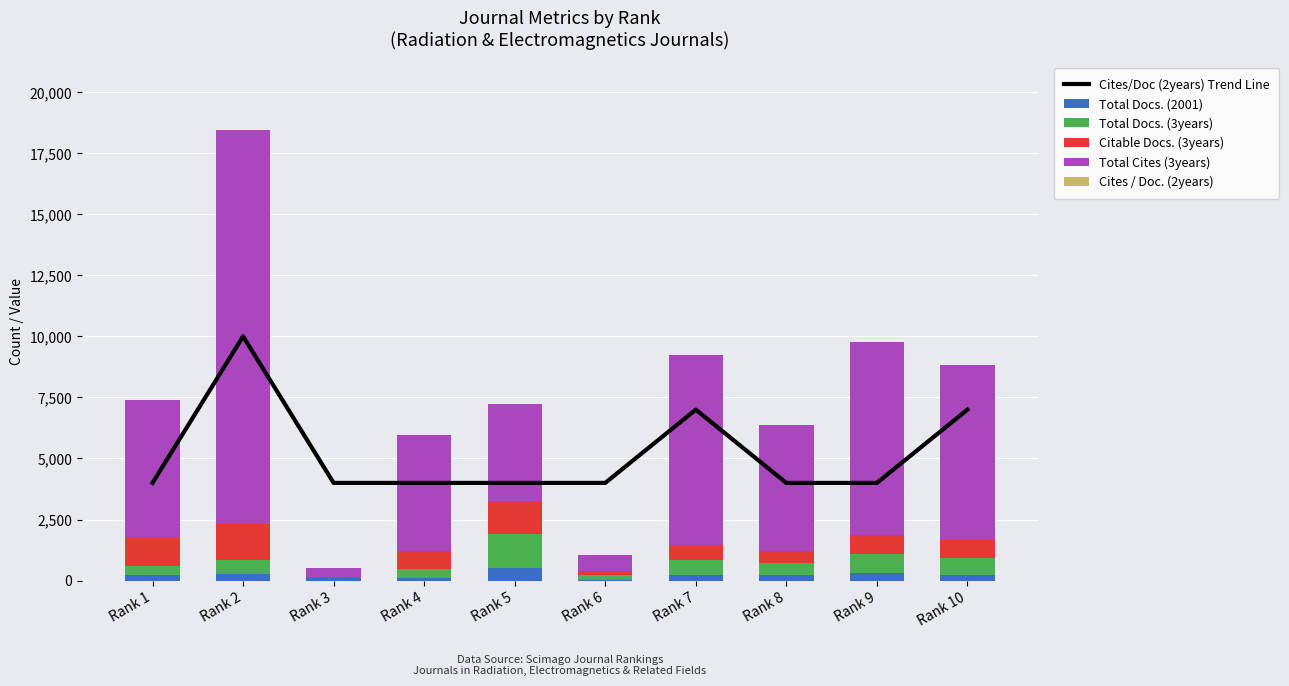

List the labels in order of Total Cites (3years) value, smallest first.

Rank 3, Rank 6, Rank 5, Rank 4, Rank 8, Rank 1, Rank 10, Rank 7, Rank 9, Rank 2